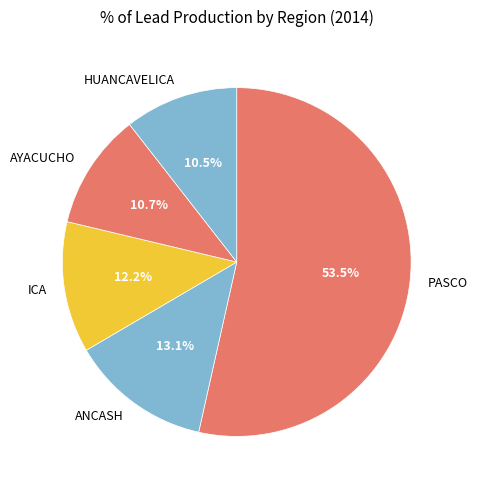

Count the number of slices in the pie.

5